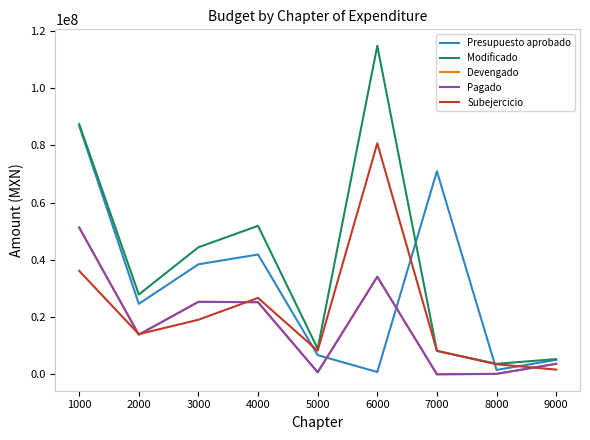

In Presupuesto aprobado, how many points are lower than both neighbors (excluding endpoints)?

3